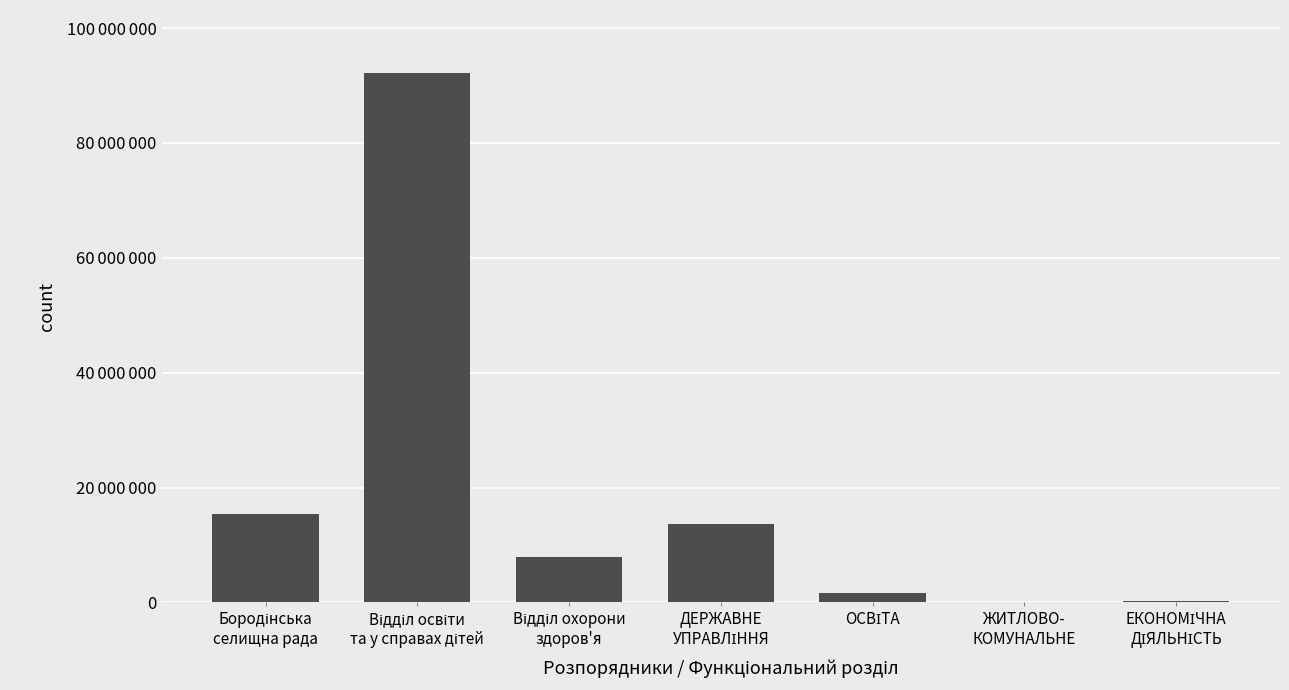

Rank the categories by value from lowest to highest.

ЖИТЛОВО-
КОМУНАЛЬНЕ, ЕКОНОМІЧНА
ДІЯЛЬНІСТЬ, ОСВІТА, Відділ охорони
здоров'я, ДЕРЖАВНЕ
УПРАВЛІННЯ, Бородінська
селищна рада, Відділ освіти
та у справах дітей